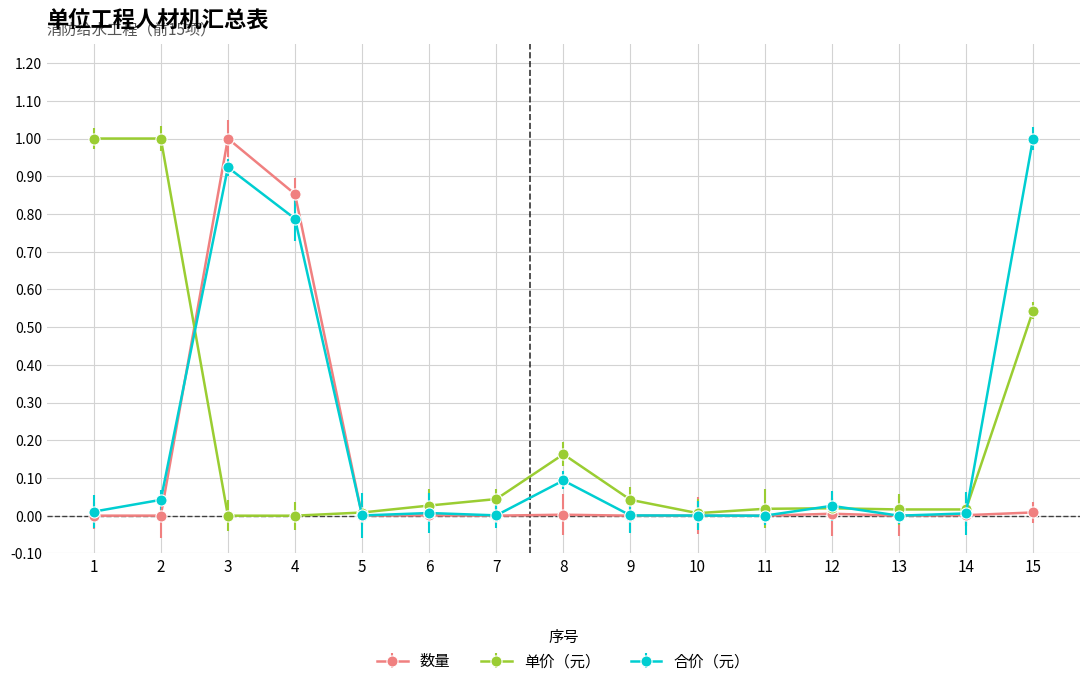

Is it true that 数量 equals 0.0 at 6?

True